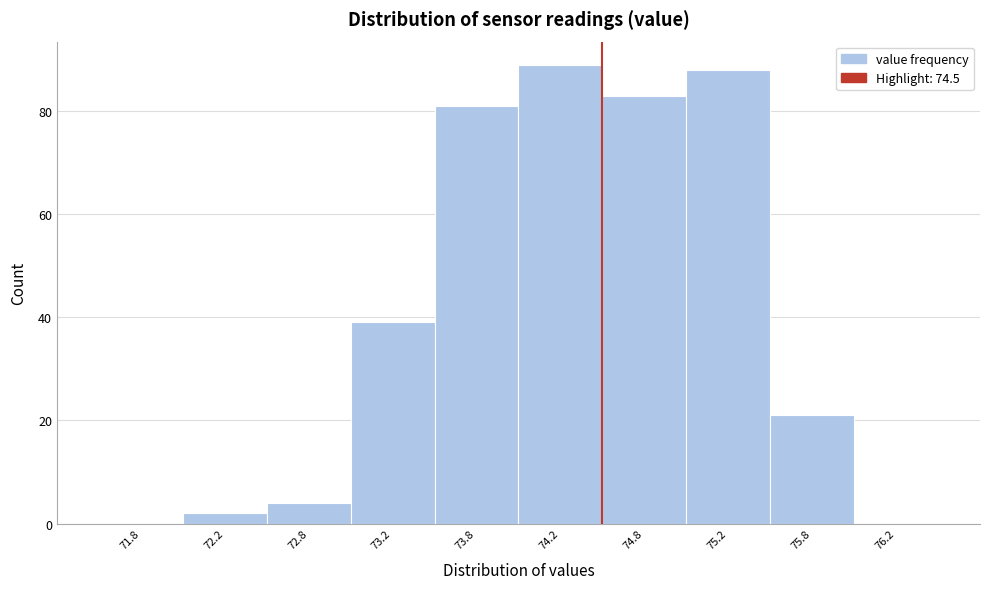

How tall is the bar that spans 73.5 to 74.0 on the x-axis? The values are not printed on the chart, so give them approximately, as read against the axis.

82